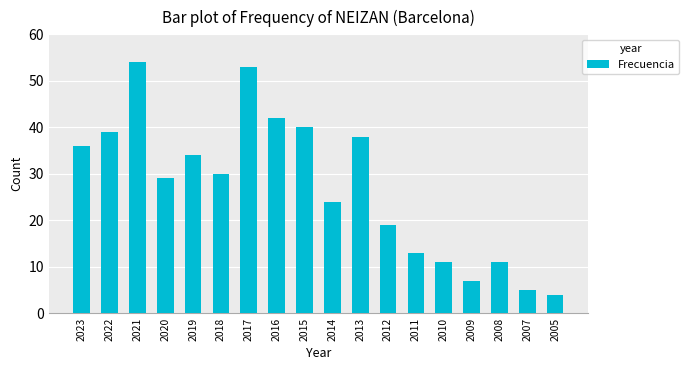

What is the ratio of the value at 2017 to the value at 2012?

2.8